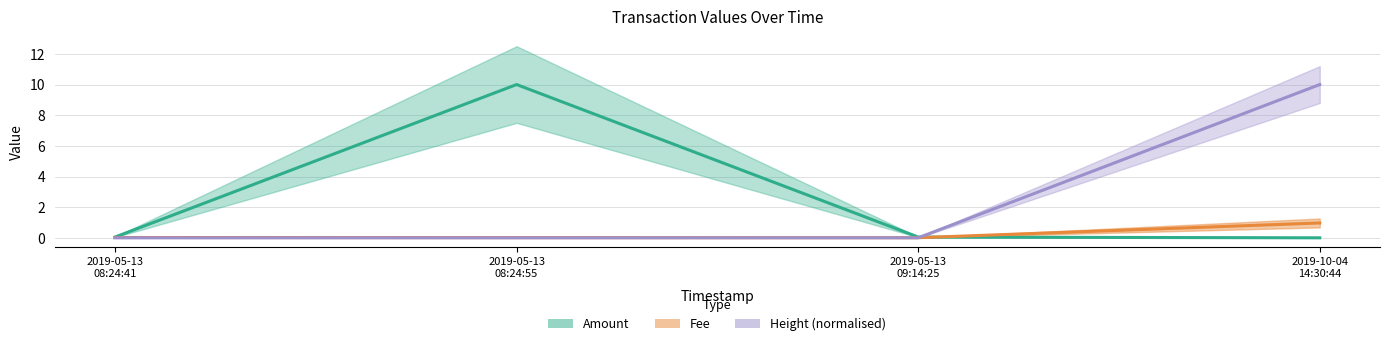

The Height_norm series shows 0.0 at 2019-05-13 08:24:41. True or false?

True